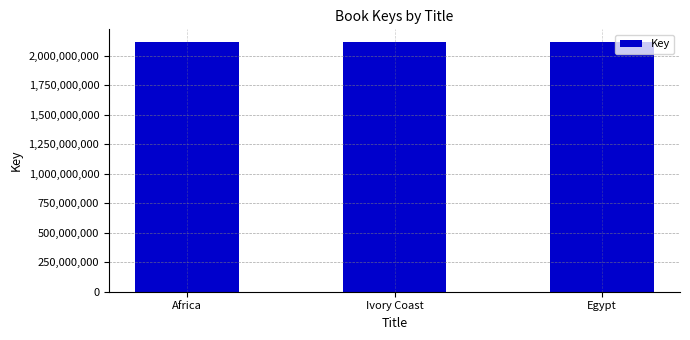

What is the difference between the second highest and minimum values?

302